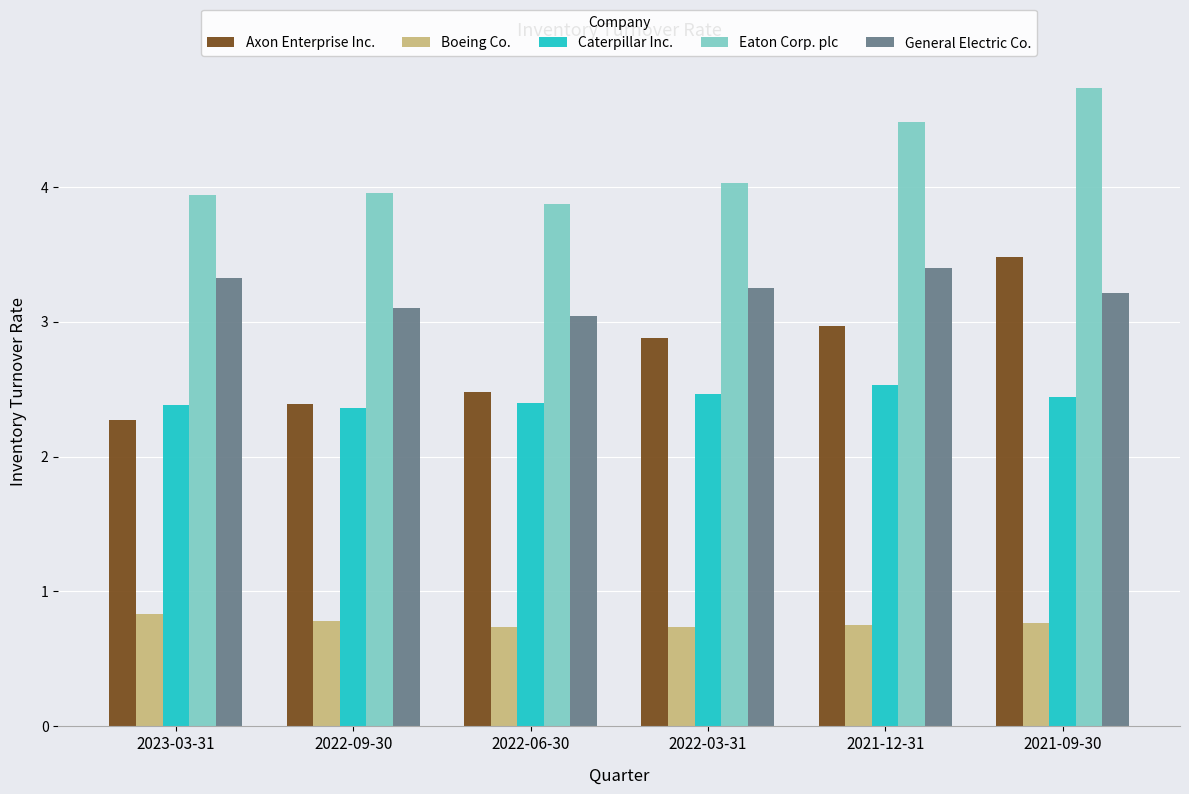

What is the average value of the Eaton Corp. plc series?

4.2